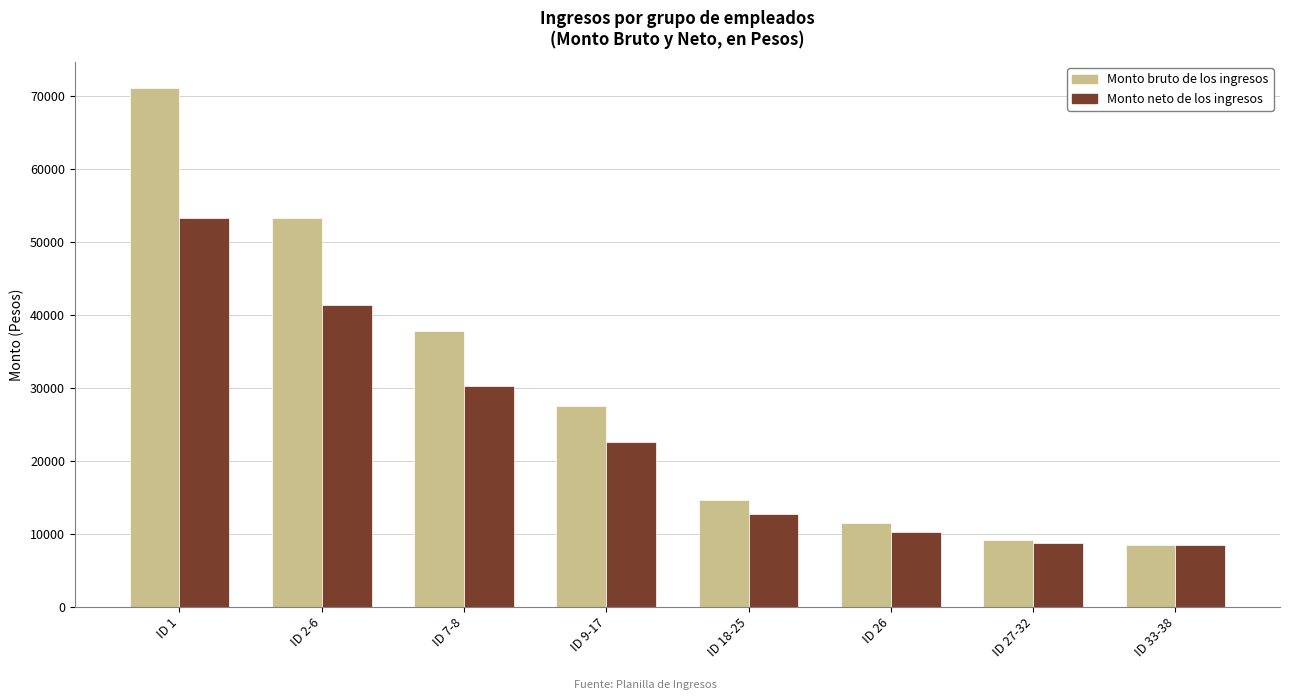

Rank the series by their maximum value, from lowest to highest.

Monto neto de los ingresos, Monto bruto de los ingresos